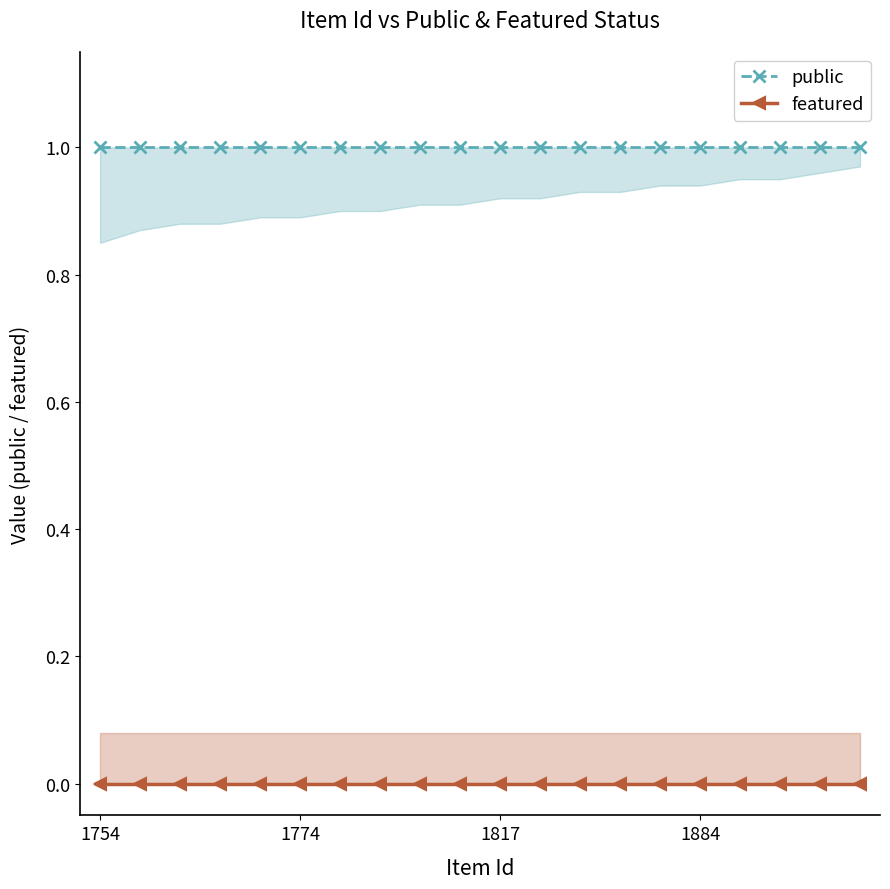

True or false: public and featured cross at least once.

False